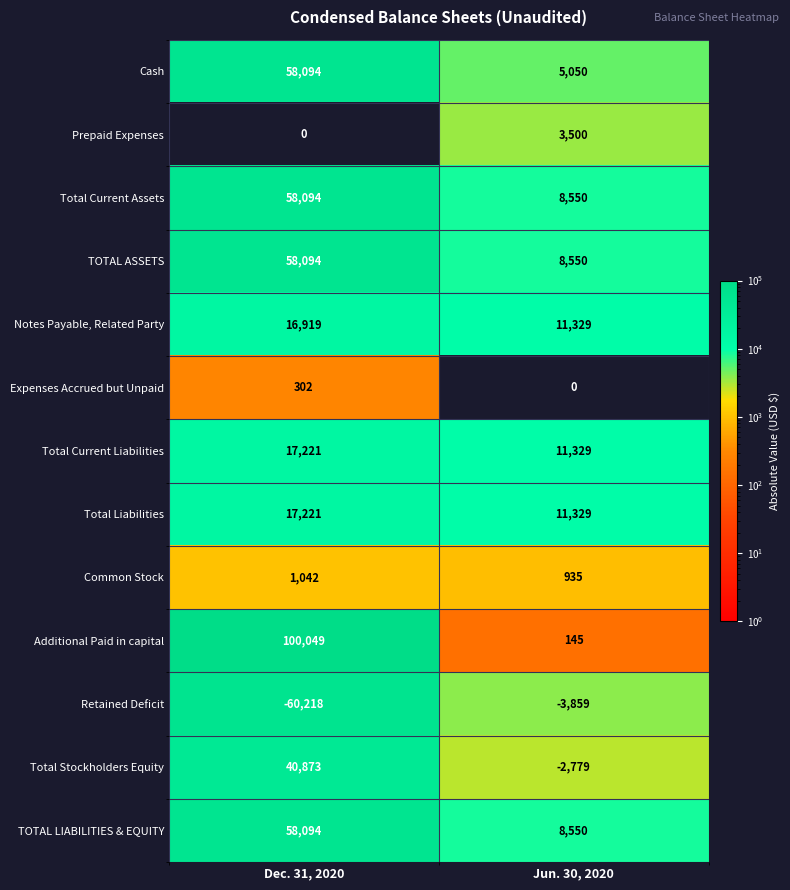

Where is Retained Deficit nearest to the value -32038?

Jun. 30, 2020